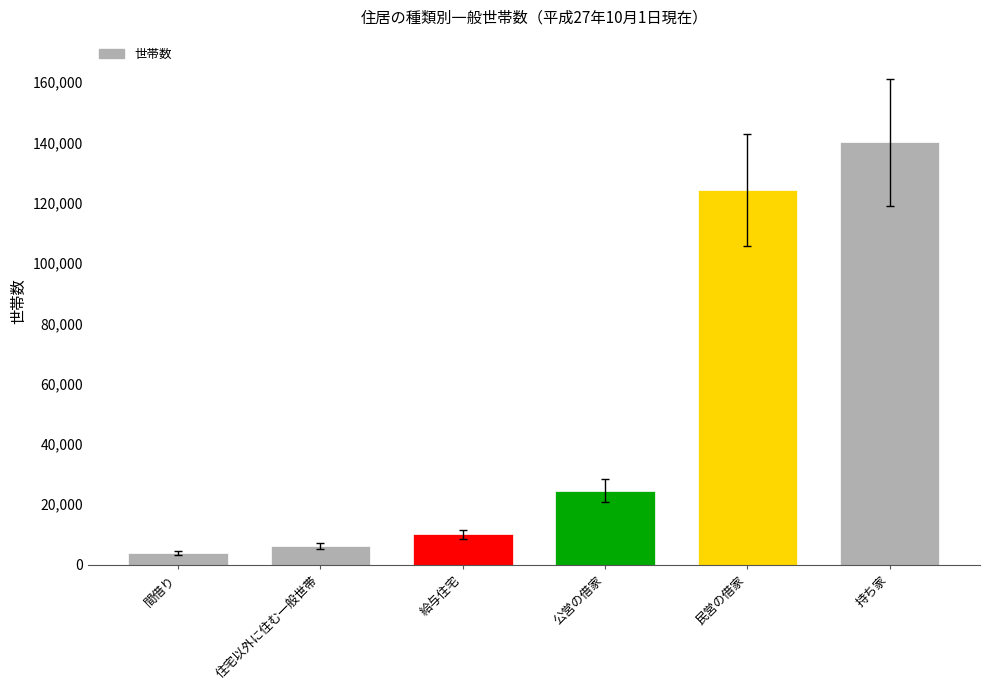

What is the change in value from 公営の借家 to 民営の借家?

+99687